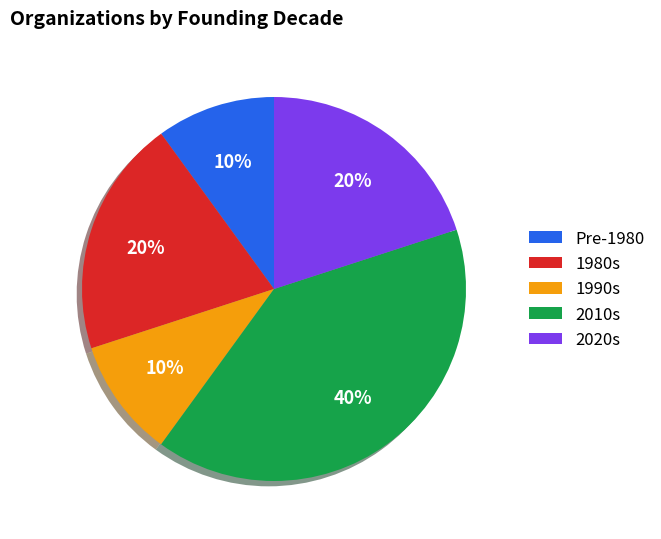

To the nearest percent, what is the difference between the largest and smallest slice percentages?

30%